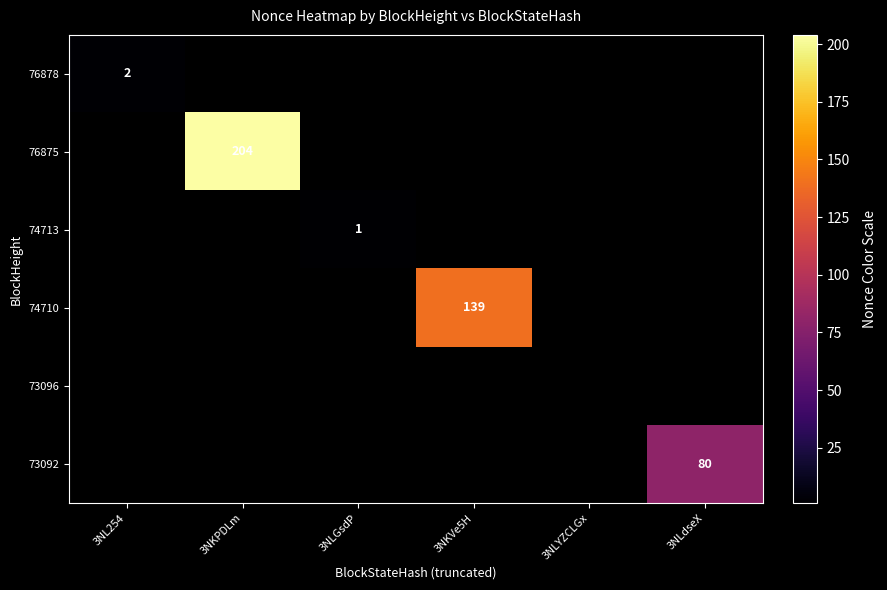

Is it true that 76875 equals 204 at 3NKPDLm?

True